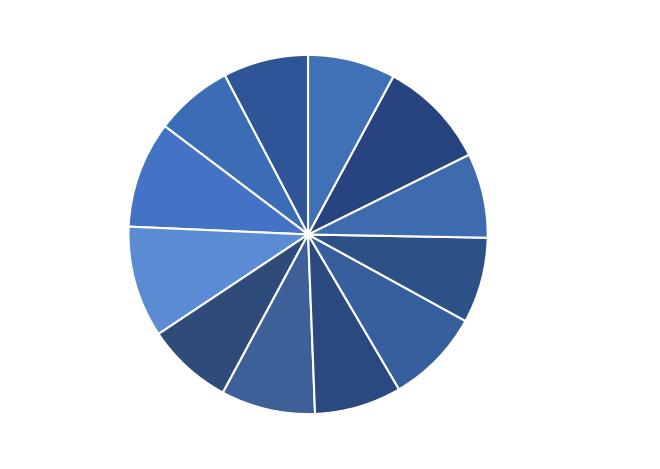

The Eczane Hizmetleri 8% slice represents 3% of the pie. True or false?

False